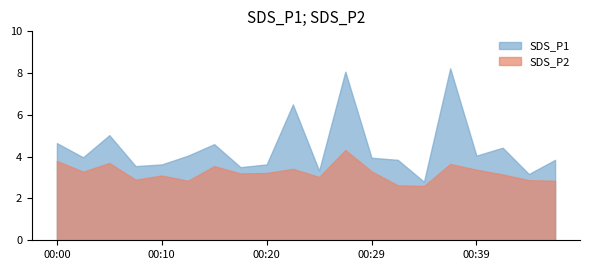

In SDS_P2, how many points are higher than both neighbors (excluding endpoints)?

6